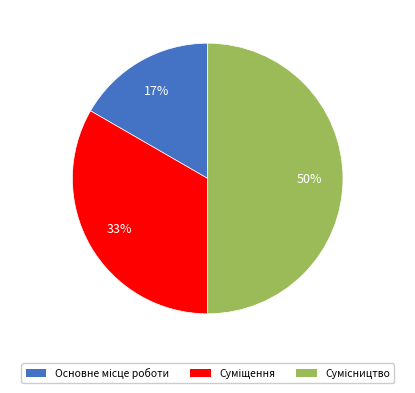

To the nearest percent, what is the average slice percentage?

33%